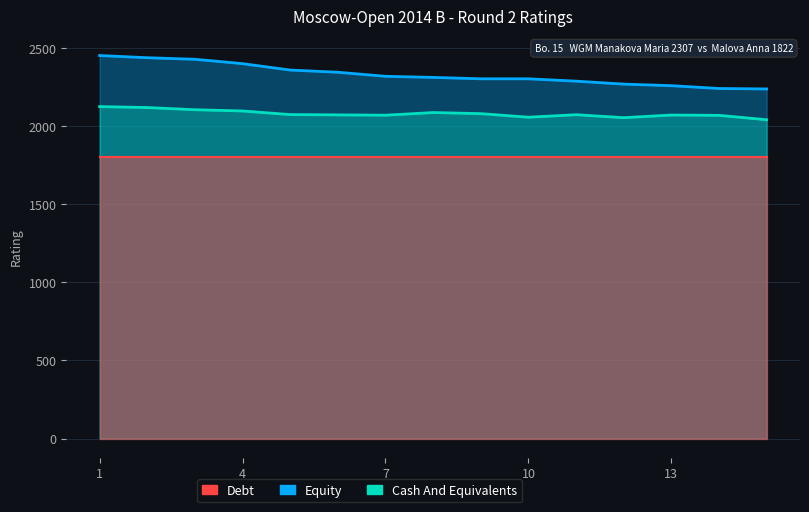

True or false: Debt has more than 2 points higher than both neighbors.

False